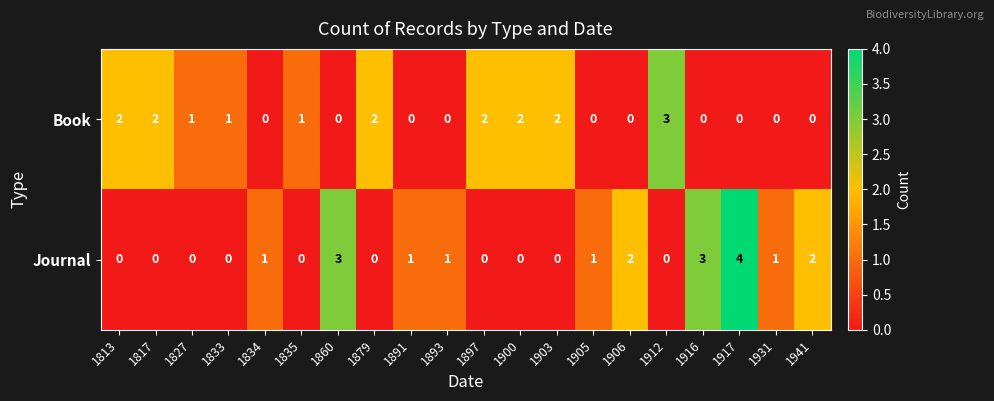

True or false: Journal has a value of 4 at 1917.

True